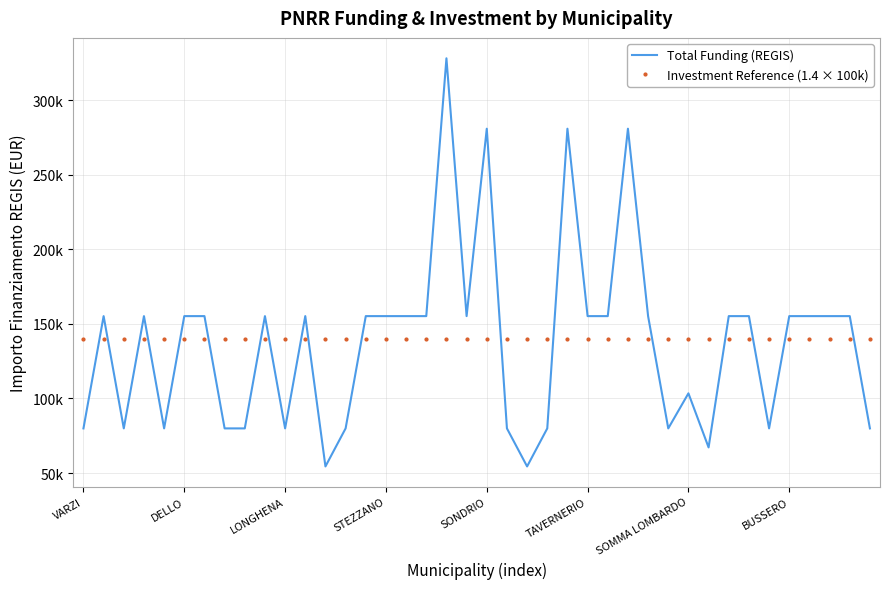

Rank the series by their maximum value, from lowest to highest.

Investment Reference (1.4 × 100k), Total Funding (REGIS)